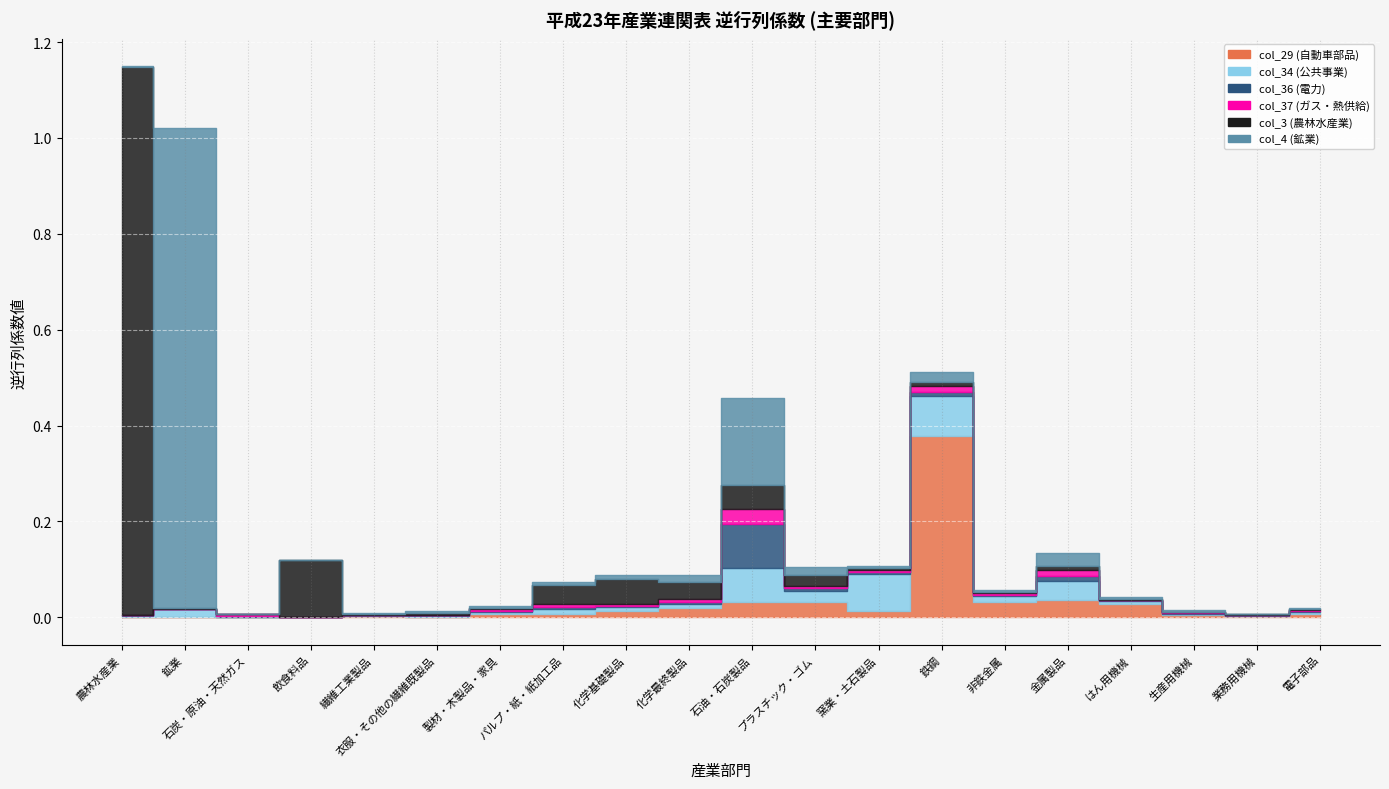

At which label does col_29 (自動車部品) reach its peak?

鉄鋼